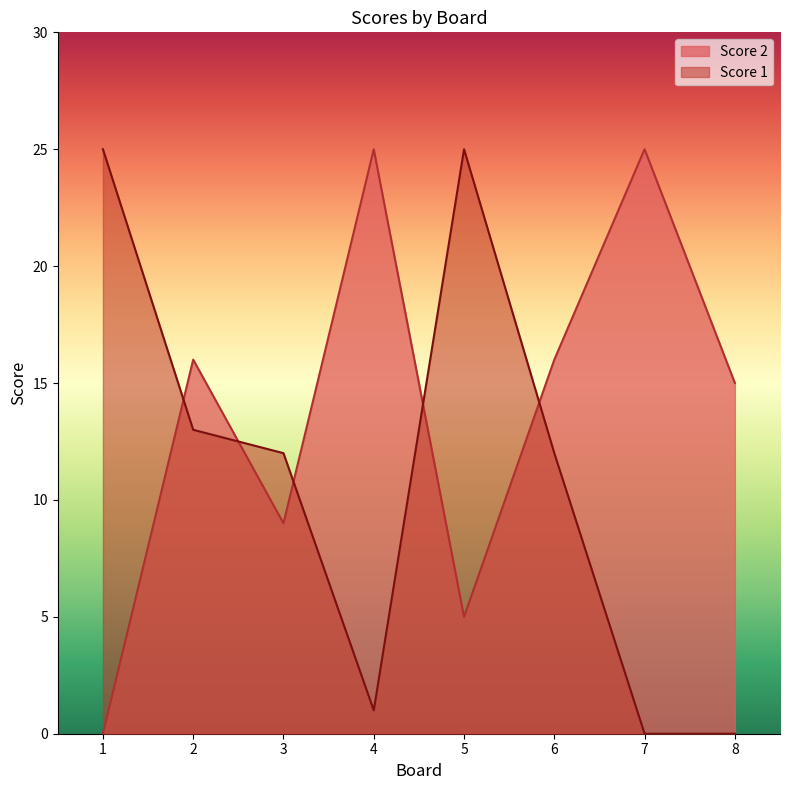

Rank the series by their average value, from highest to lowest.

Score 2, Score 1